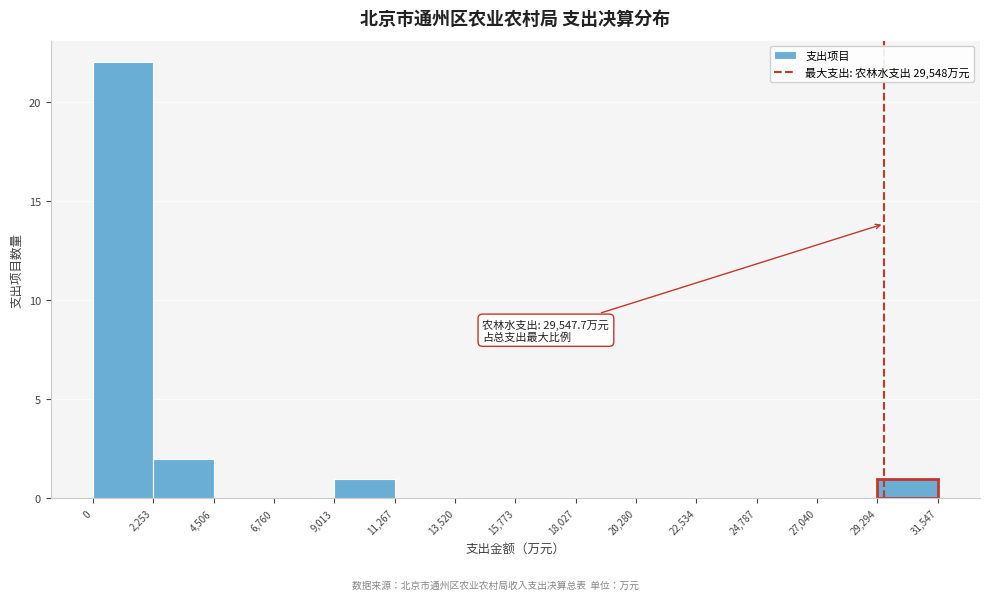

Over which range of the x-axis is the bar tallest?

0 to 2,253